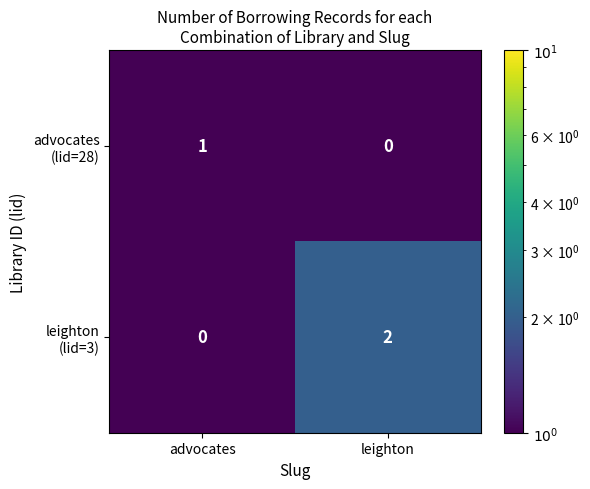

What is the total value across all series at leighton?

2